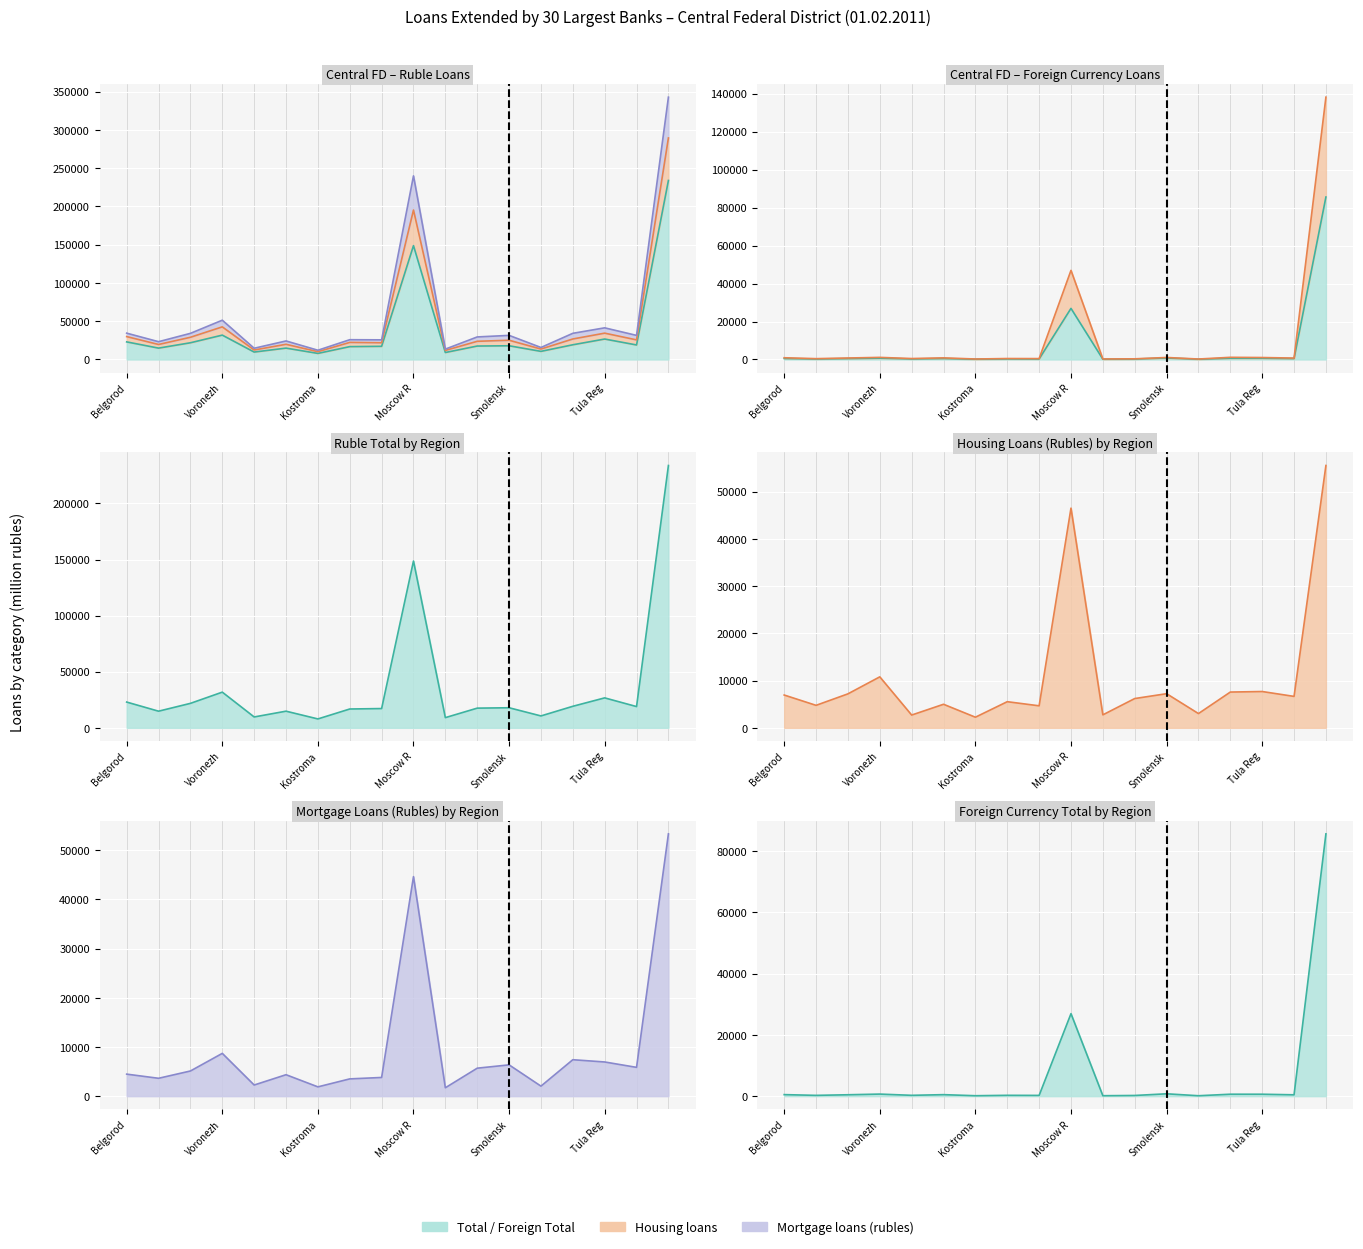

What position from the left is Tver Region?

15